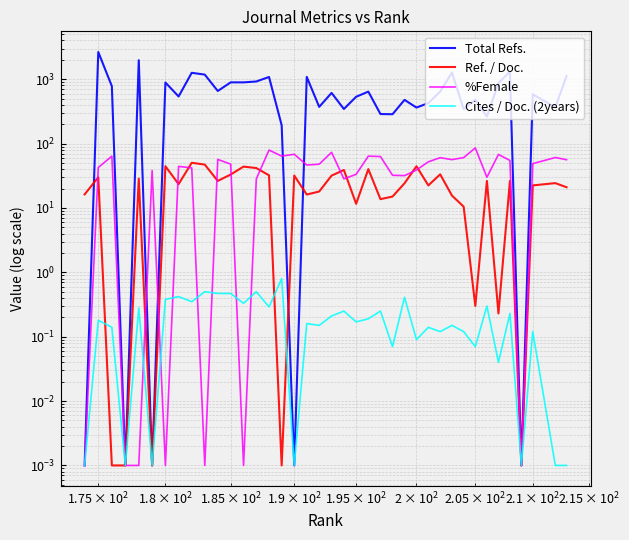

What is the average value of the %Female series?

42.8